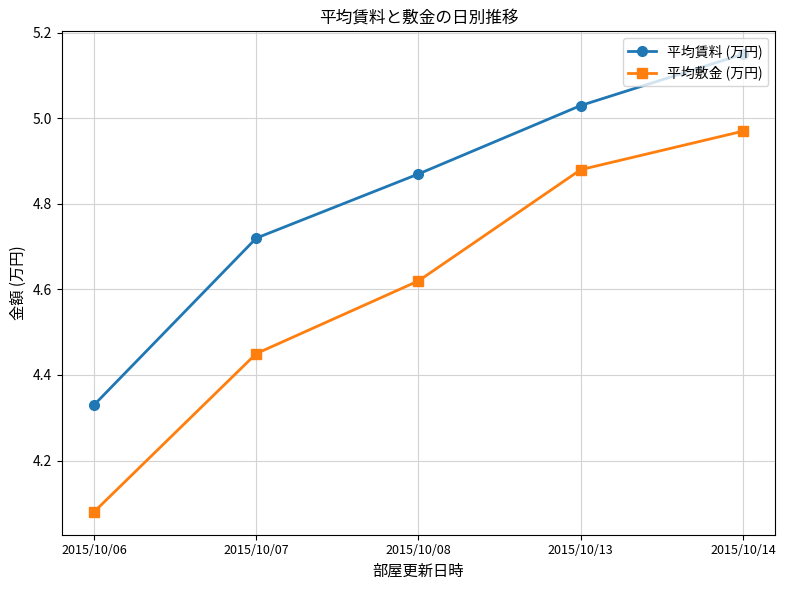

At which category does the chart reach its minimum across all series?

2015/10/06